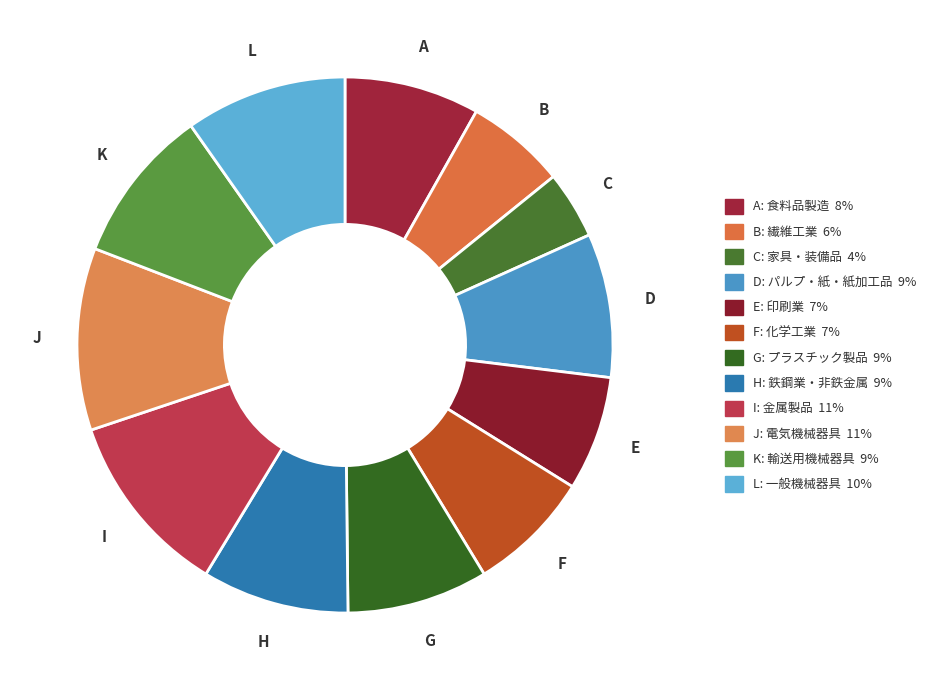

Rank the categories by value from lowest to highest.

家具・装備品, 繊維工業, 印刷業, 化学工業, 食料品製造, プラスチック製品, パルプ・紙・紙加工品, 鉄鋼業・非鉄金属, 輸送用機械器具, 一般機械器具, 電気機械器具, 金属製品